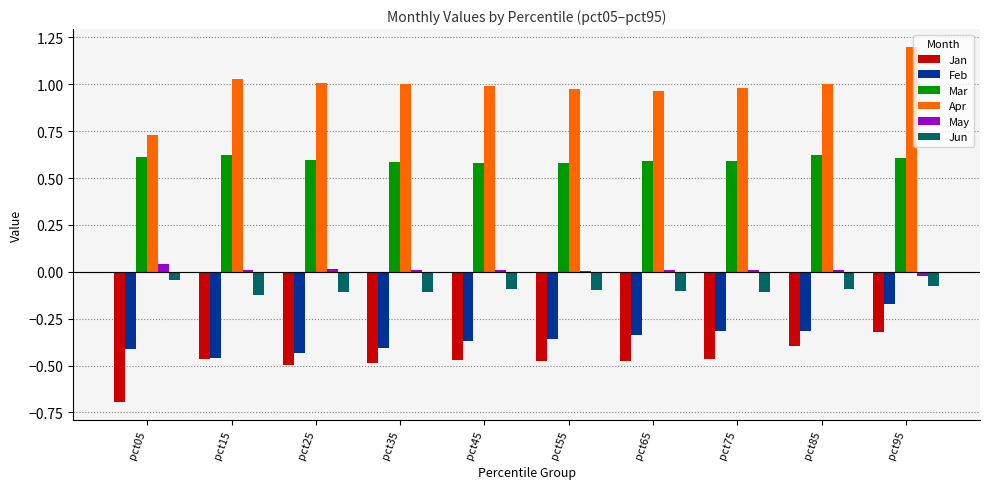

What are all the series names shown in the legend?

Jan, Feb, Mar, Apr, May, Jun